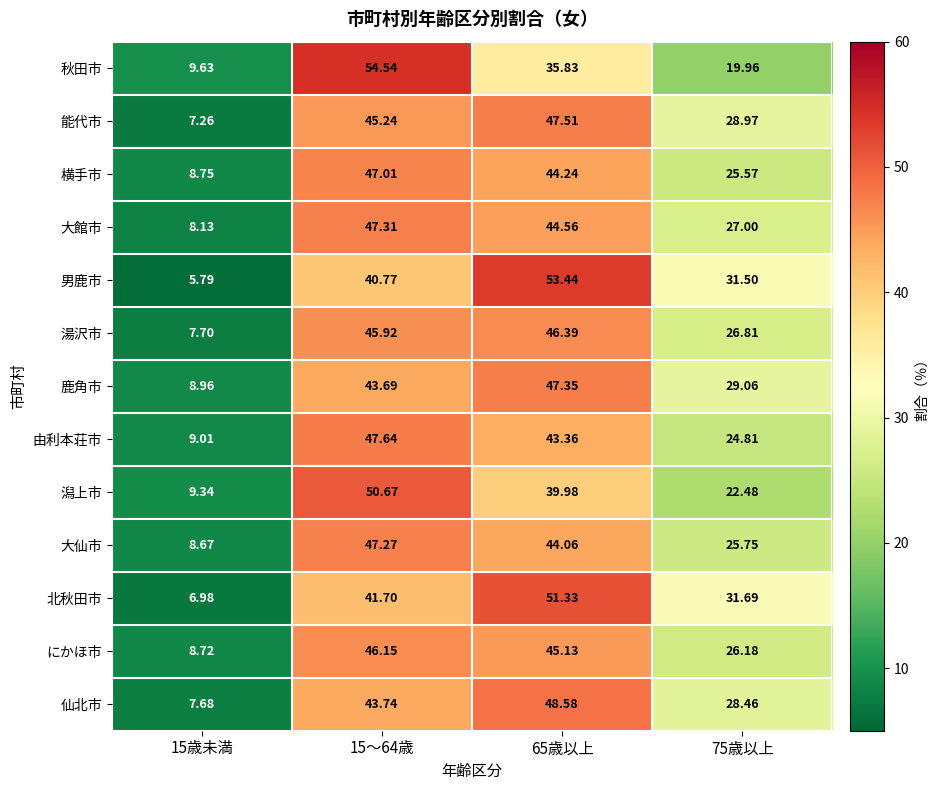

List the series in order of their peak value, lowest first.

にかほ市, 湯沢市, 横手市, 大仙市, 大館市, 鹿角市, 能代市, 由利本荘市, 仙北市, 潟上市, 北秋田市, 男鹿市, 秋田市